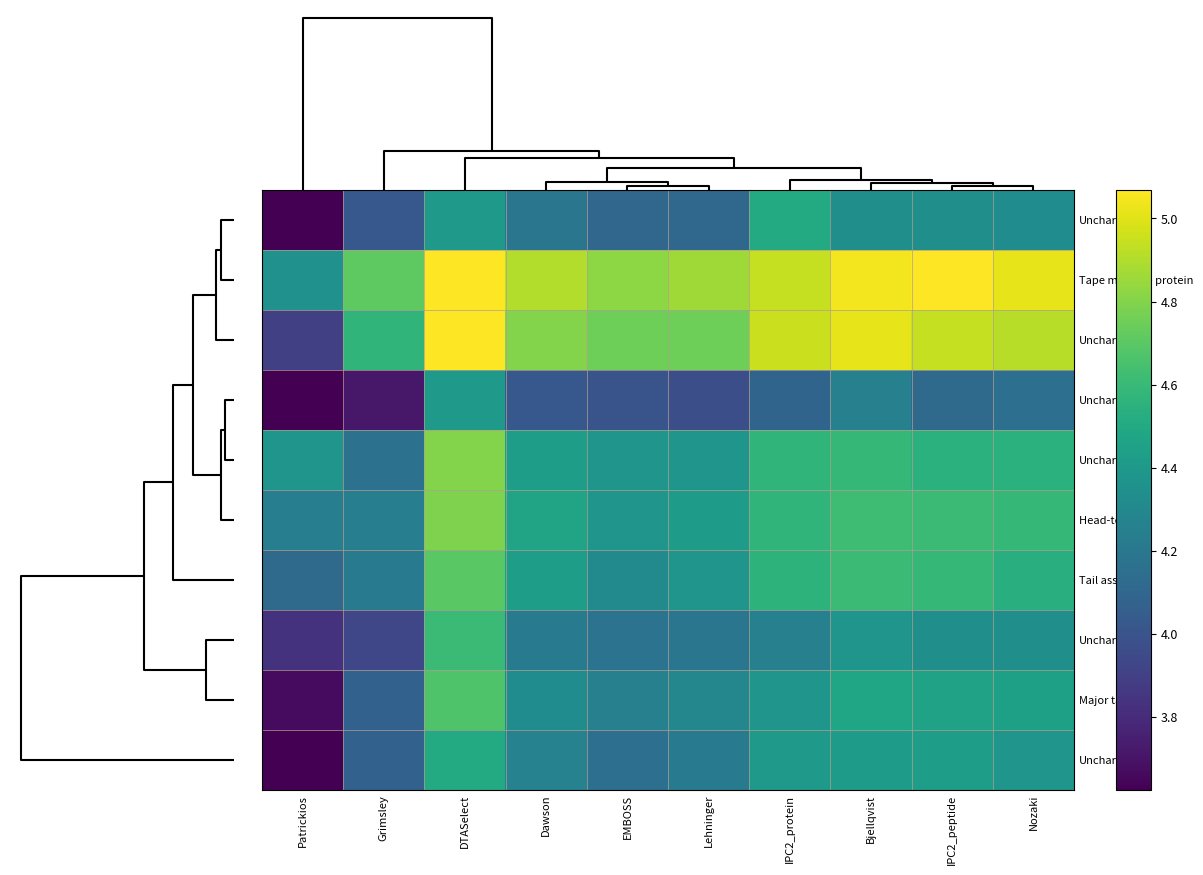

What is the spread (max minus min) of values at Dawson?

0.9